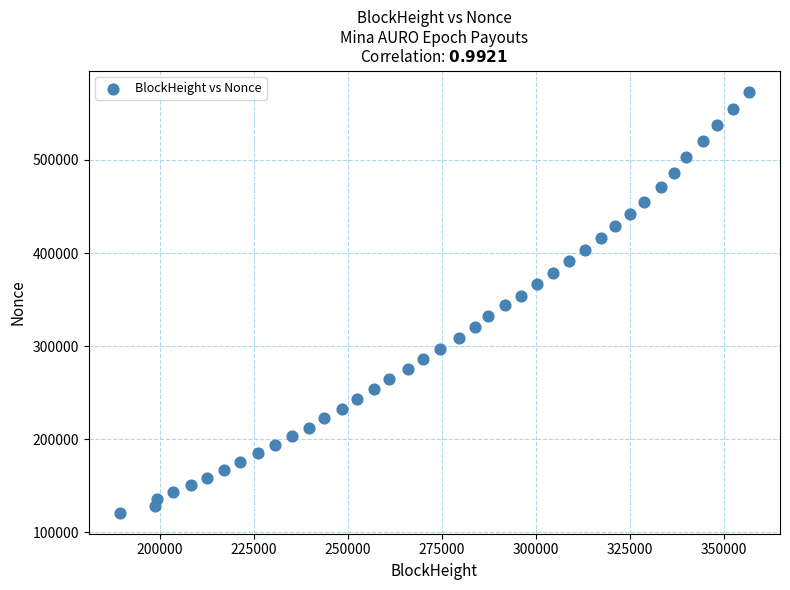

What is the range of X values (max minus min)?

167177